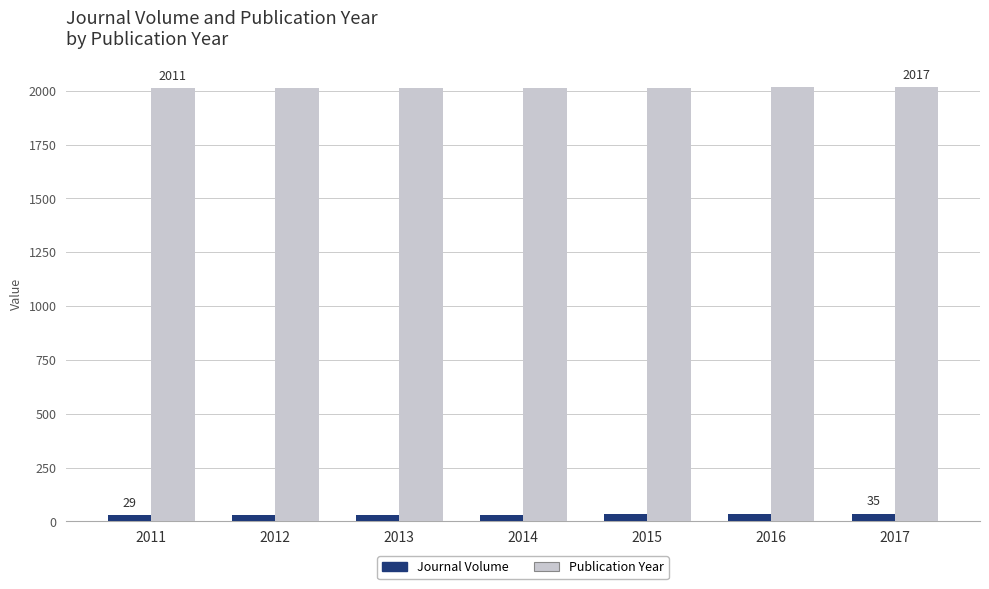

What is the spread (max minus min) of values at 2015?

1982